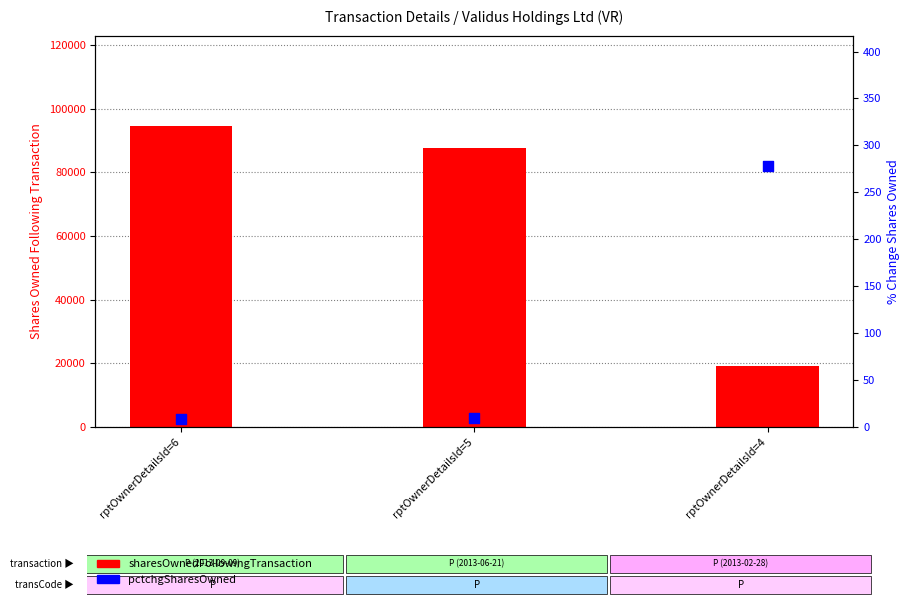

Which series has the widest spread of Y values?

sharesOwnedFollowingTransaction